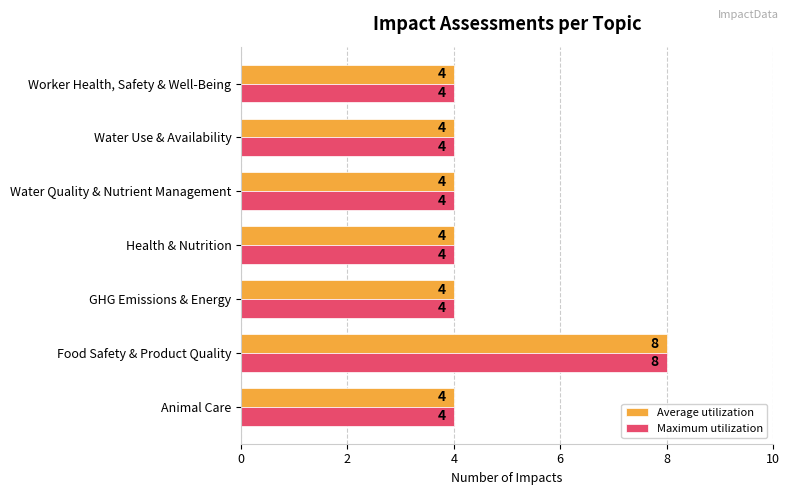

What is the sum of the Average utilization values at Health & Nutrition and Food Safety & Product Quality?

12